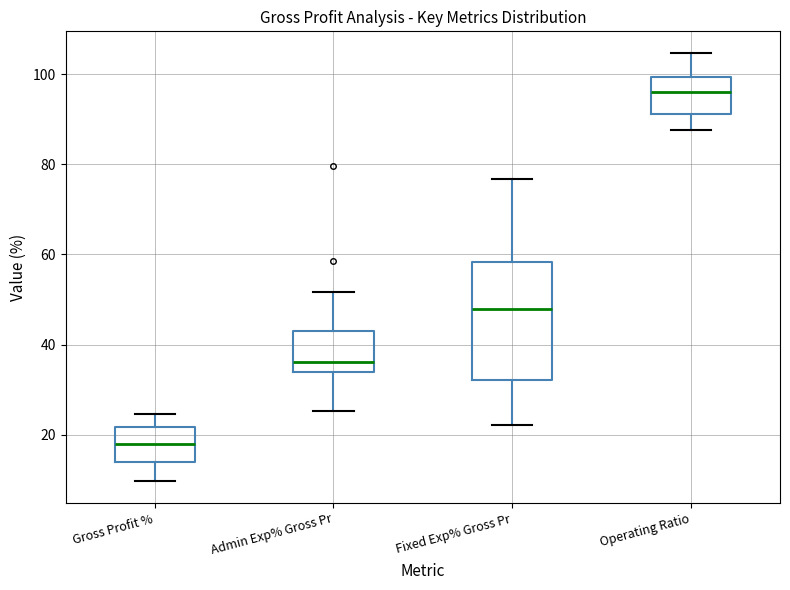

Reading left to right, transcribe this box plot: for each box, give where its median line is, the range the box spans, and where its two whiskers end, as read against the y-axis. The values are not printed on the chart, so give them approximately, as read against the axis.

Gross Profit %: median 18, box 14 to 22, whiskers 10 to 24
Admin Exp% Gross Pr: median 36, box 34 to 42, whiskers 26 to 52
Fixed Exp% Gross Pr: median 48, box 32 to 58, whiskers 22 to 76
Operating Ratio: median 96, box 92 to 100, whiskers 88 to 104